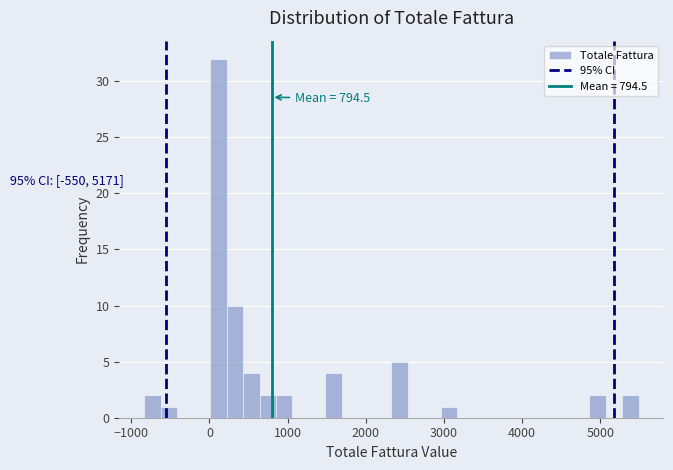

Around what value on the x-axis is the tallest bar? Give the approximate position of its centre, as read against the axis.

100